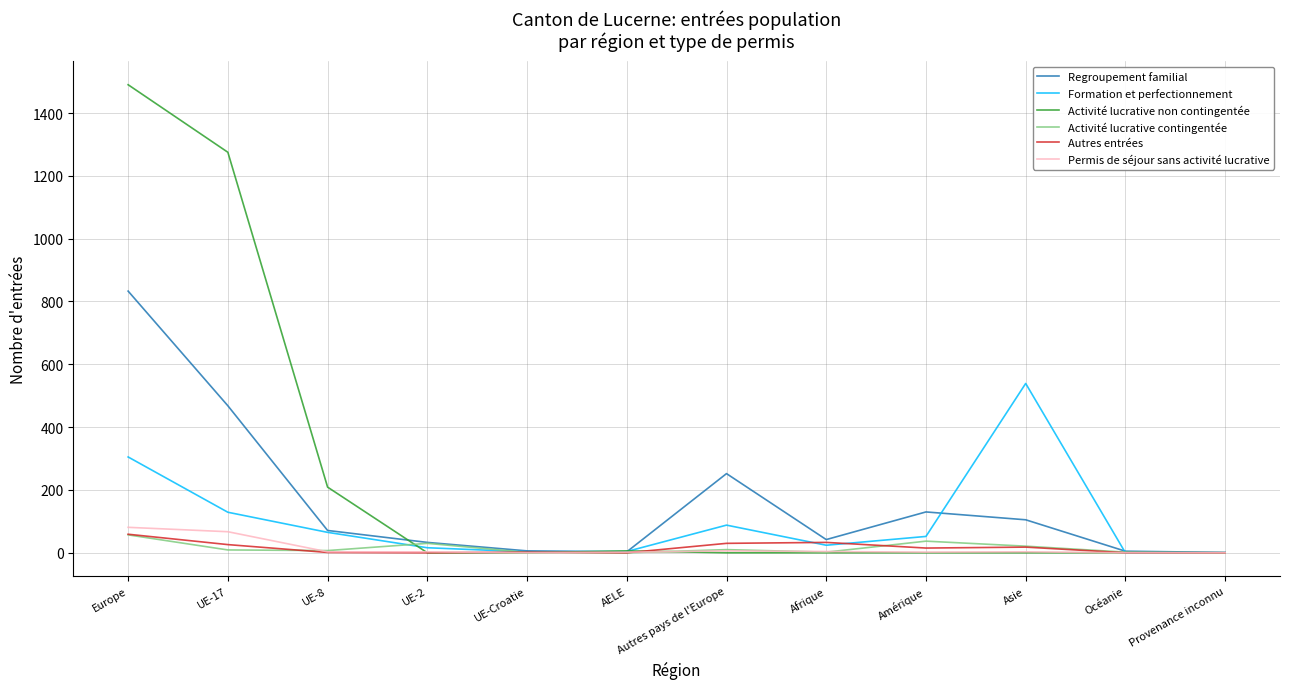

Is it true that Activité lucrative contingentée equals 37 at Amérique?

True